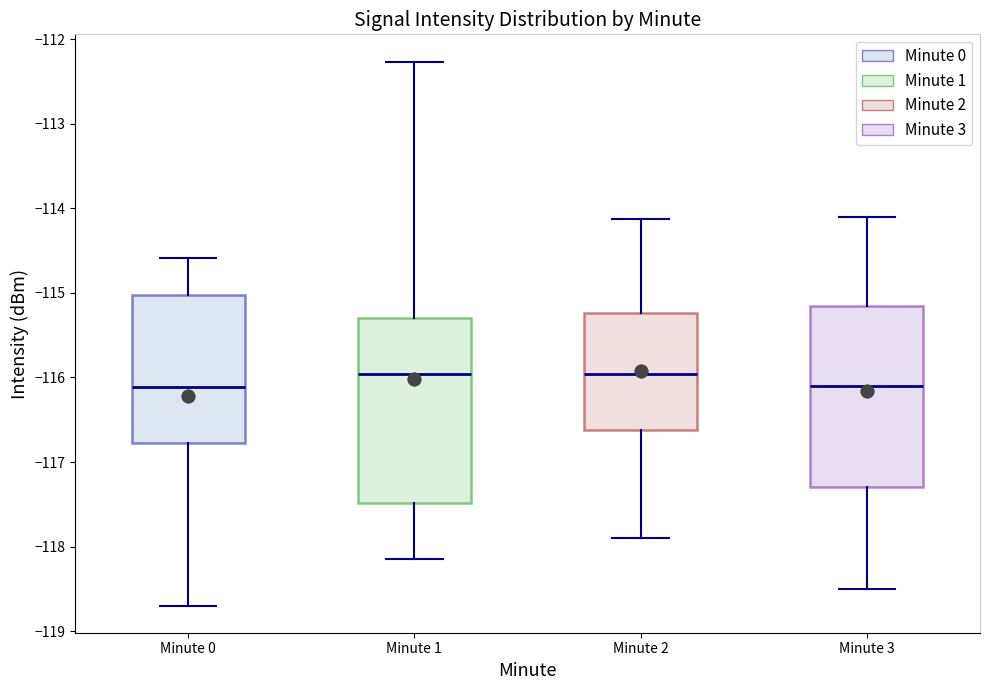

Where does the upper whisker of the box for Minute 0 end on the y-axis? The values are not printed on the chart, so give them approximately, as read against the axis.

-114.6